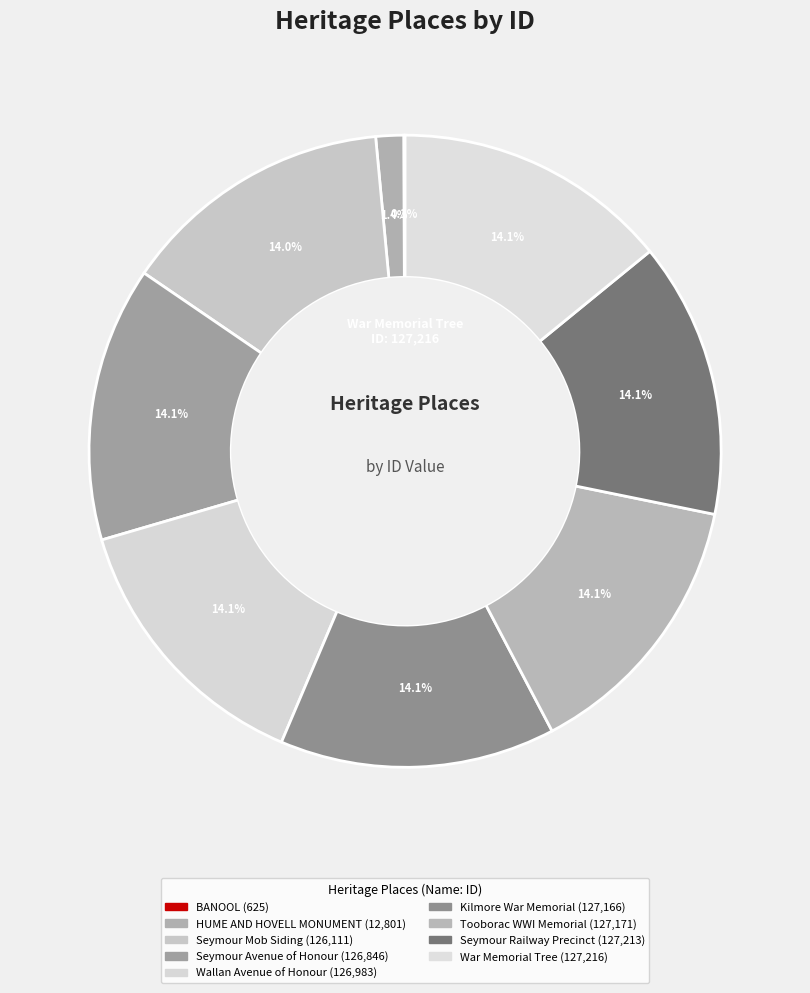

Which has a higher value, HUME AND HOVELL MONUMENT or BANOOL?

HUME AND HOVELL MONUMENT